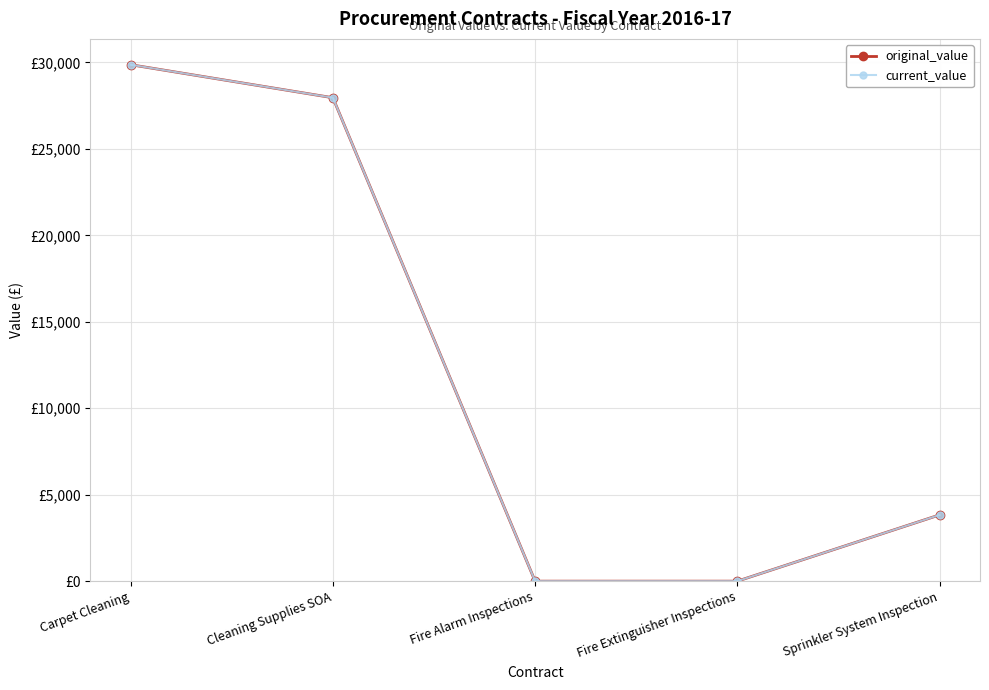

Which has a higher value, Carpet Cleaning or Sprinkler System Inspection?

Carpet Cleaning